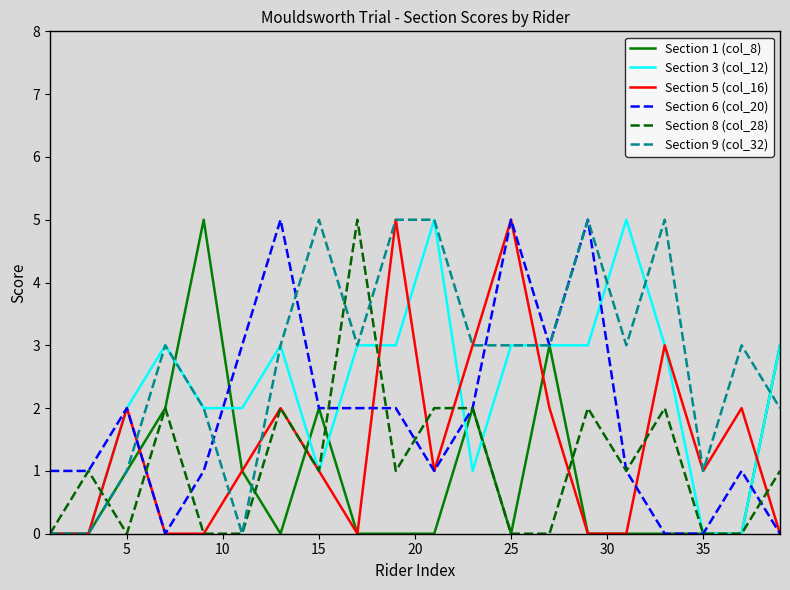

What is the greatest value displayed?

5